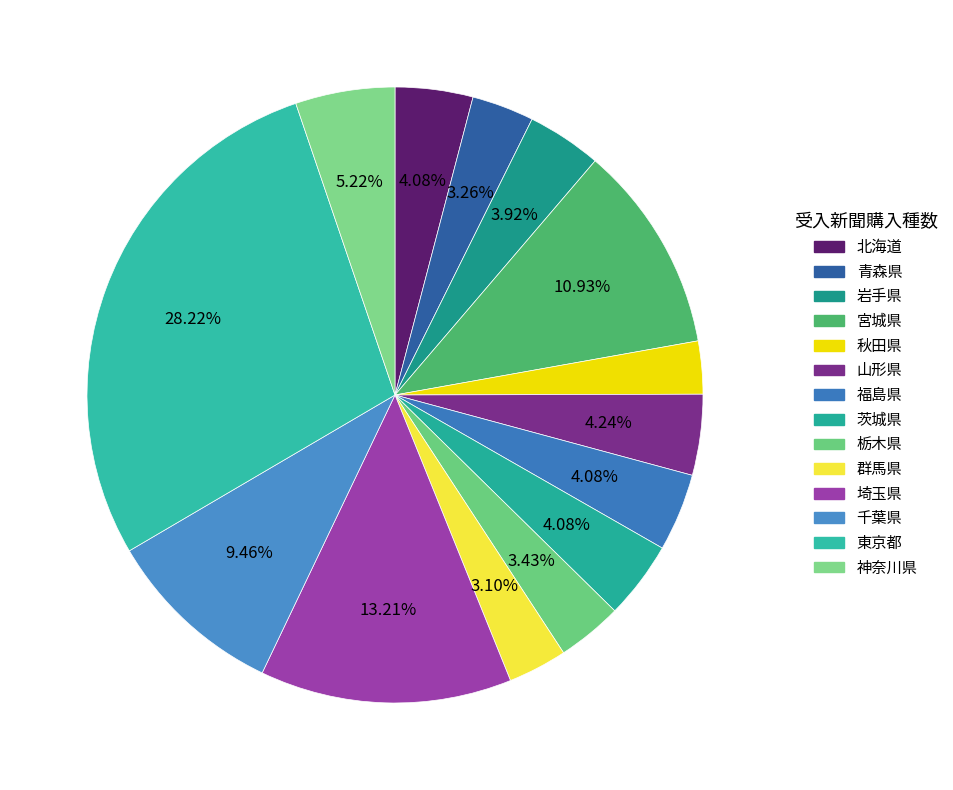

To the nearest percent, what is the combined percentage of 千葉県 and 青森県?

13%